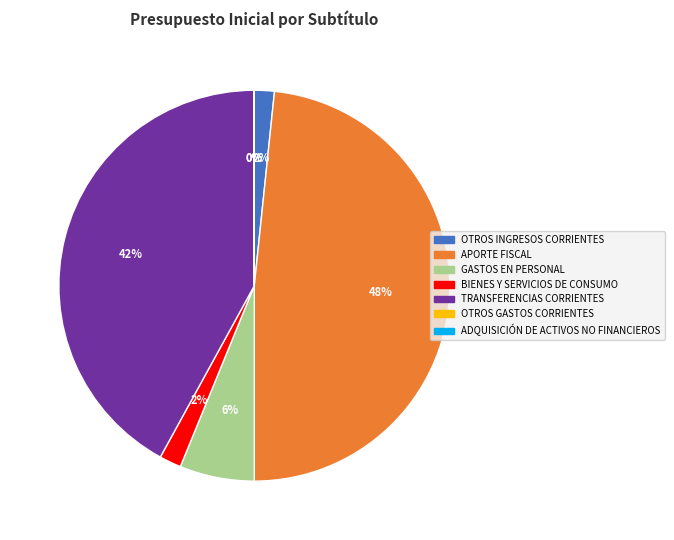

Is the sum of BIENES Y SERVICIOS DE CONSUMO and TRANSFERENCIAS CORRIENTES greater than half?

No